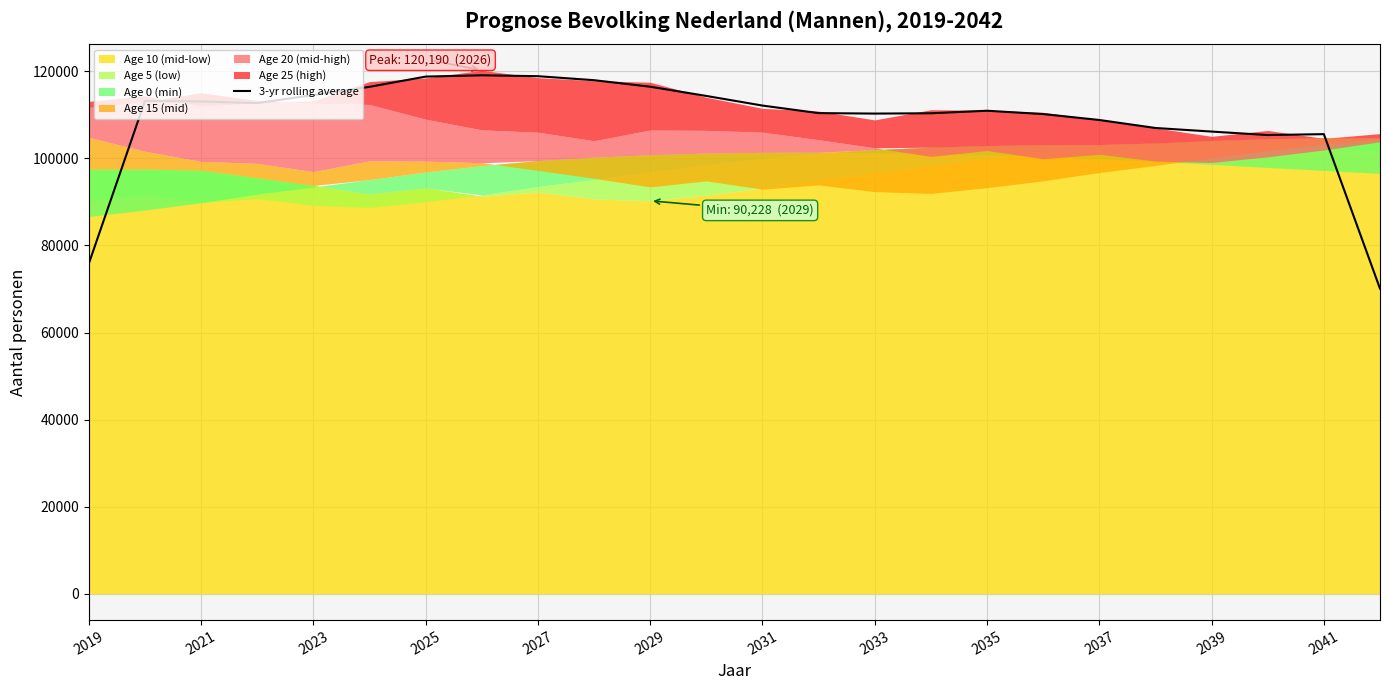

What is the difference between the maximum and minimum values?

48967.3